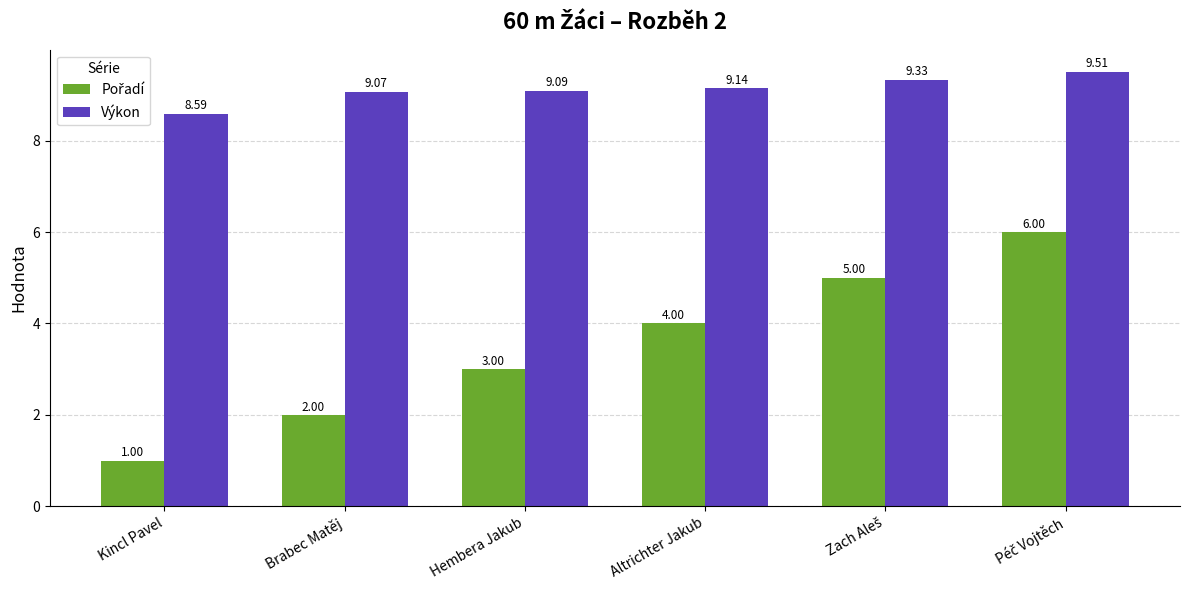

Which category has the lowest value across all series?

Kincl Pavel